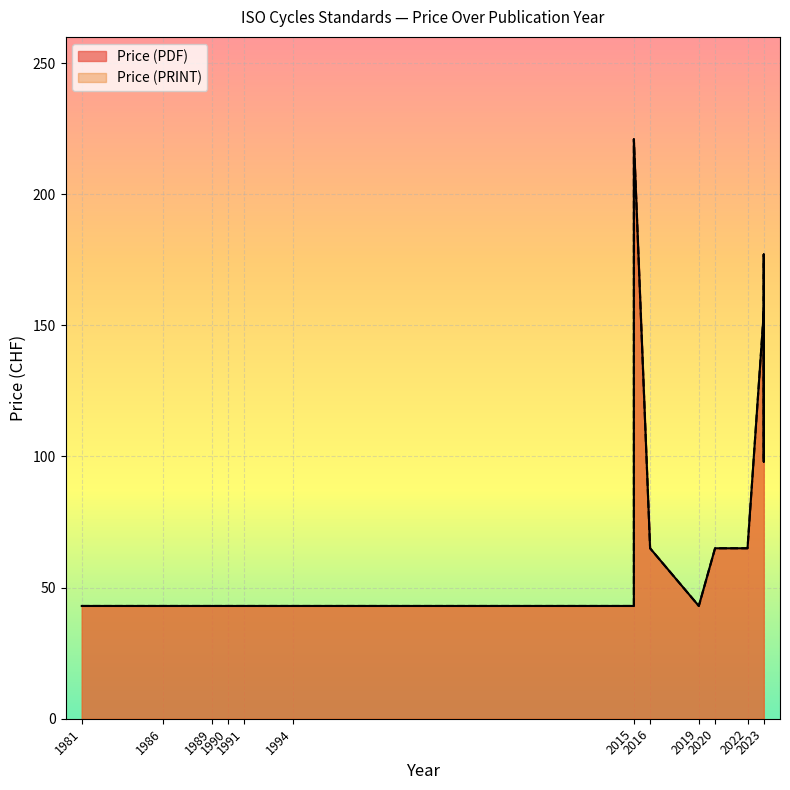

The Price (PDF) series shows 17 at 2022. True or false?

False